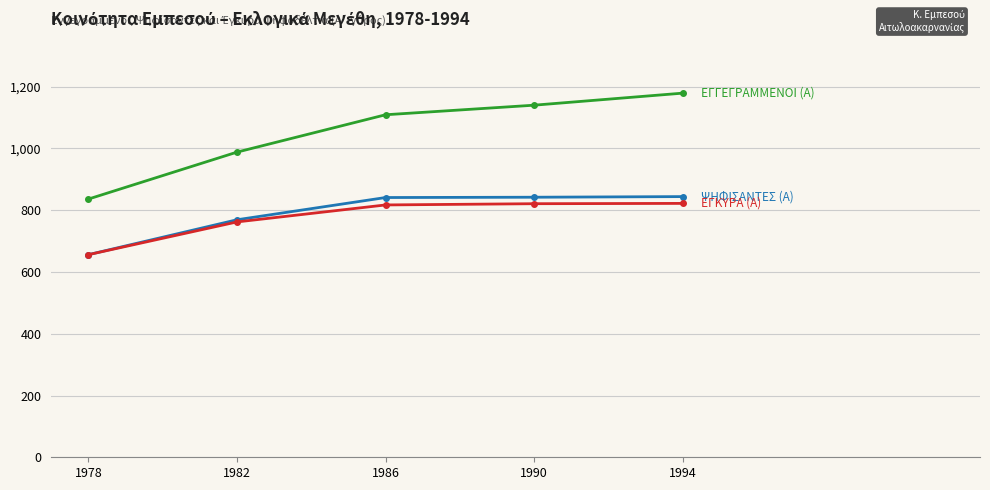

What is the spread (max minus min) of values at 1978?

180